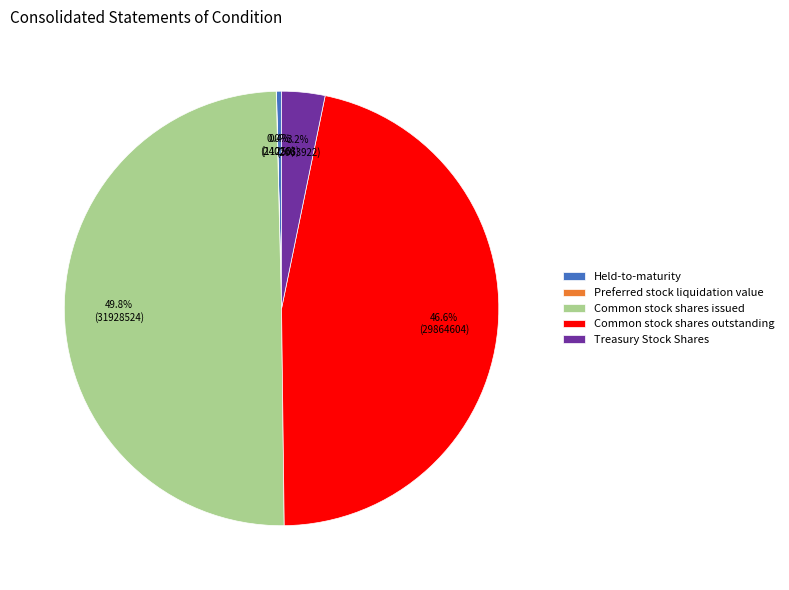

Which category has the biggest portion of the pie?

Common stock shares issued